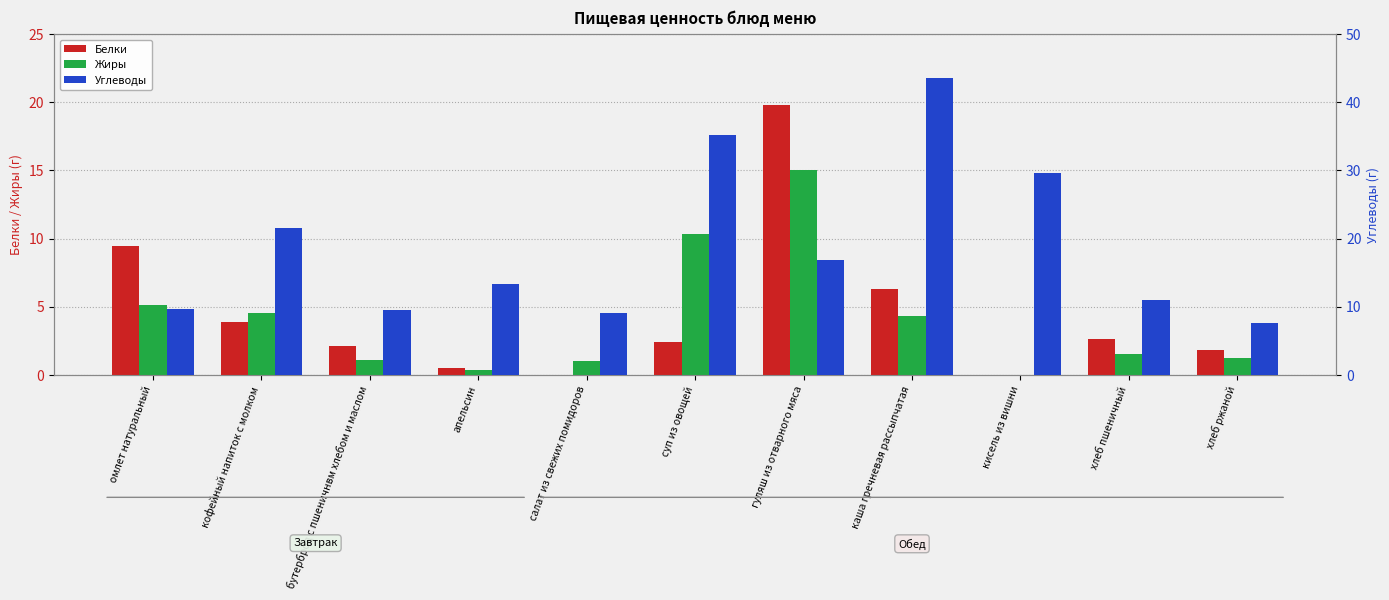

What is the spread (max minus min) of values at салат из свежих помидоров?

9.1